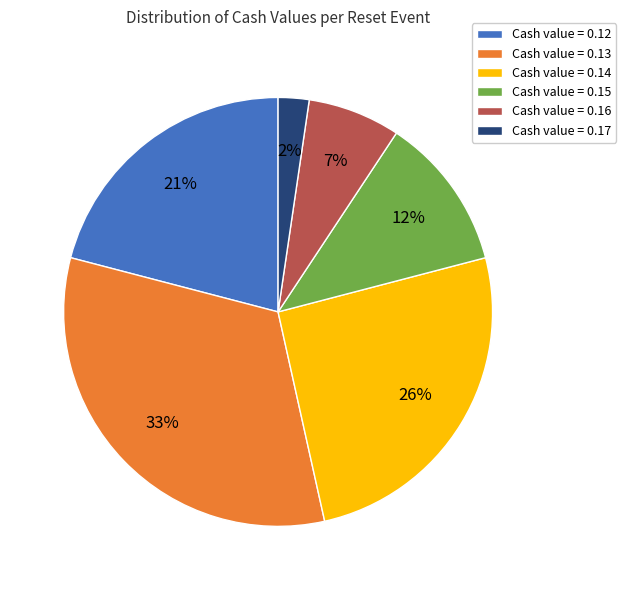

True or false: Cash value = 0.15 accounts for 24% of the total.

False